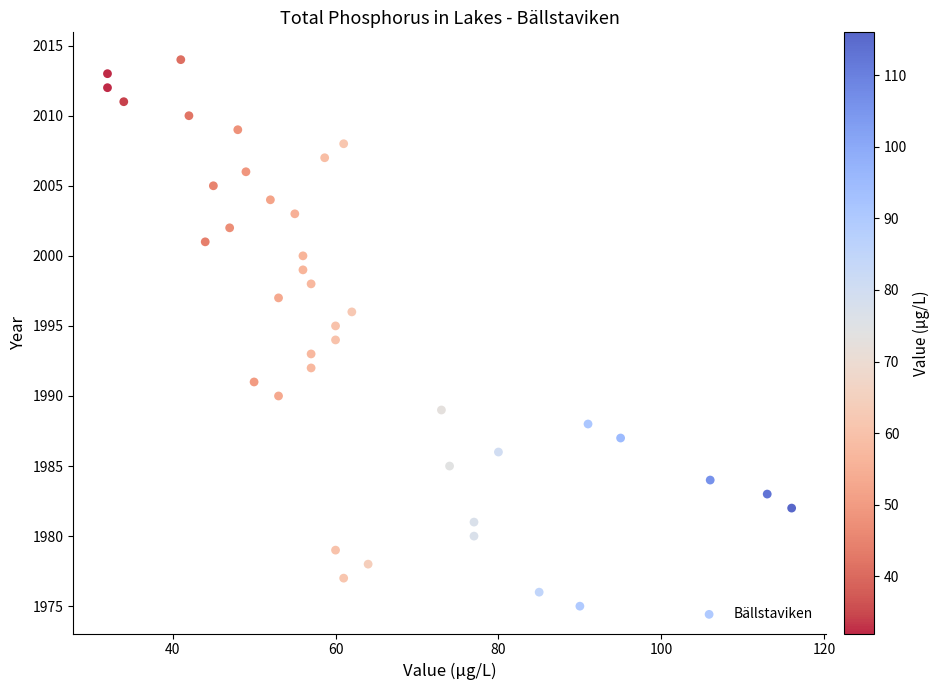

What is the range of Y values (max minus min)?

39